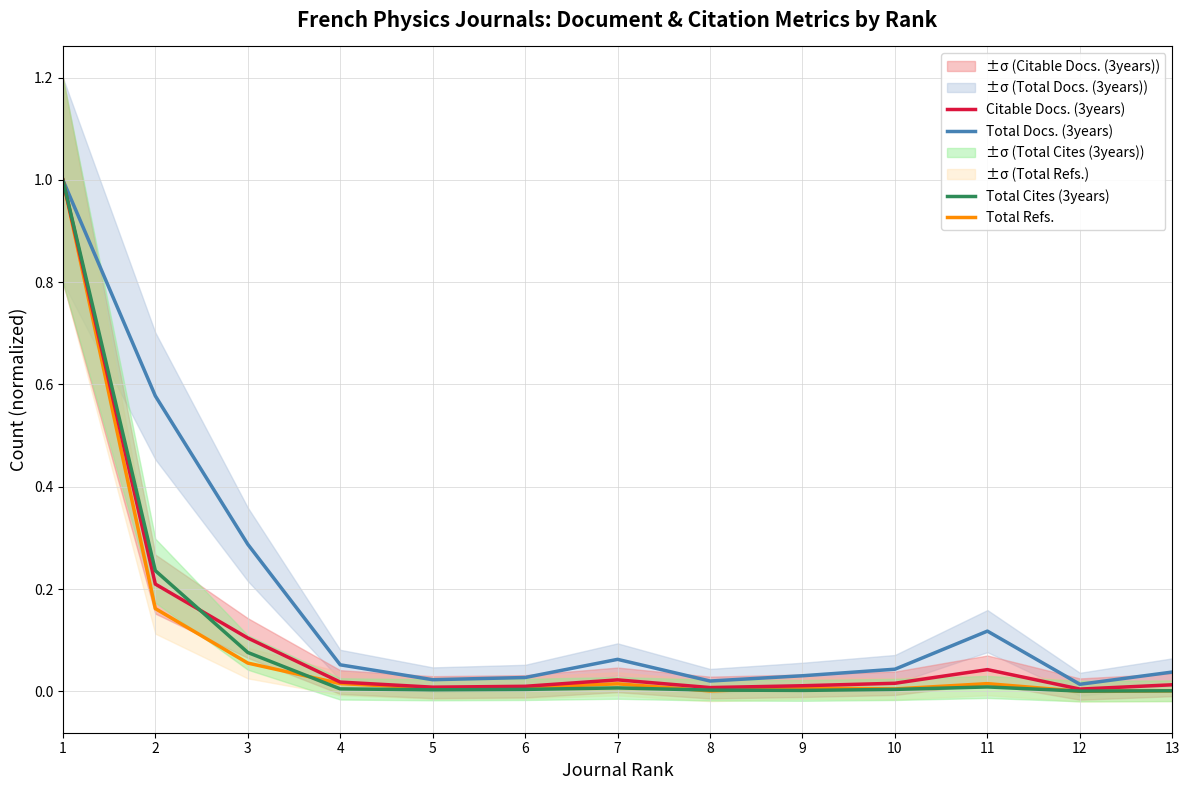

Rank the series by their maximum value, from highest to lowest.

Total Docs. (3years), Total Refs., Citable Docs. (3years), Total Cites (3years)